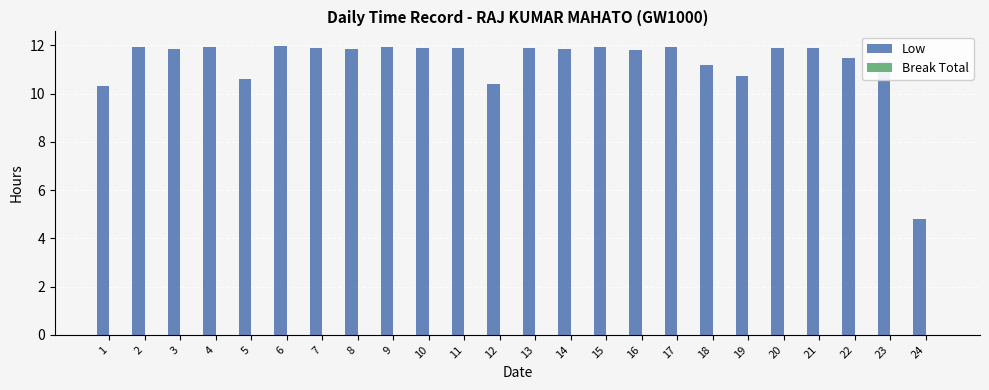

What is the sum of the values at 6 and 18?

23.2